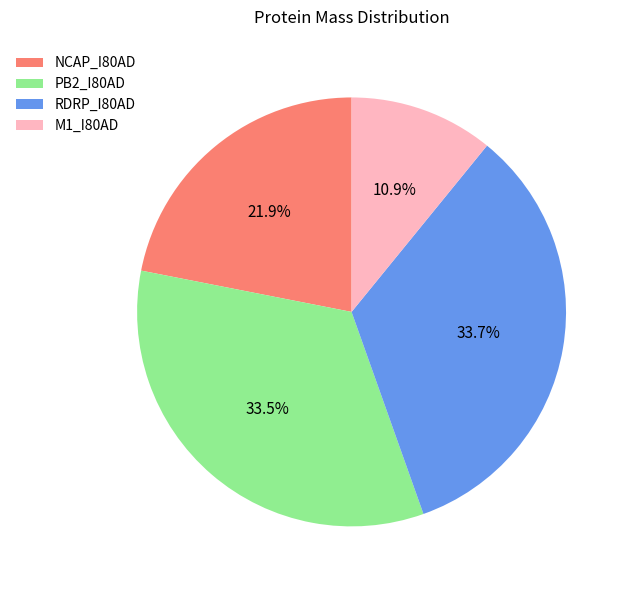

Do RDRP_I80AD and M1_I80AD together represent more than half of the pie?

No